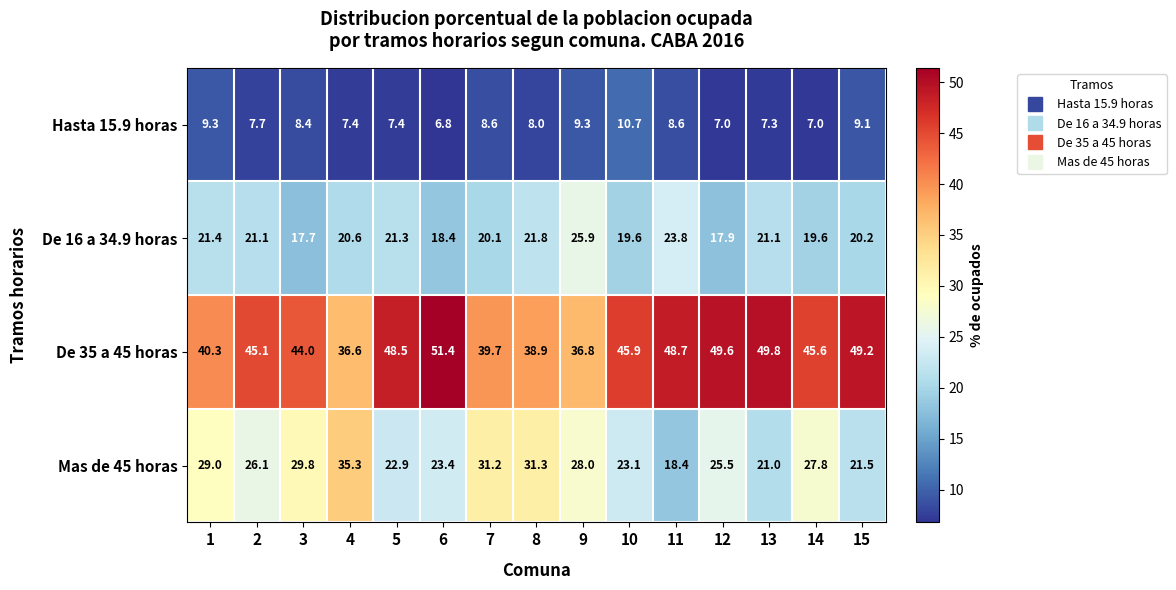

Which series changed the most between 10 and 13?

De 35 a 45 horas